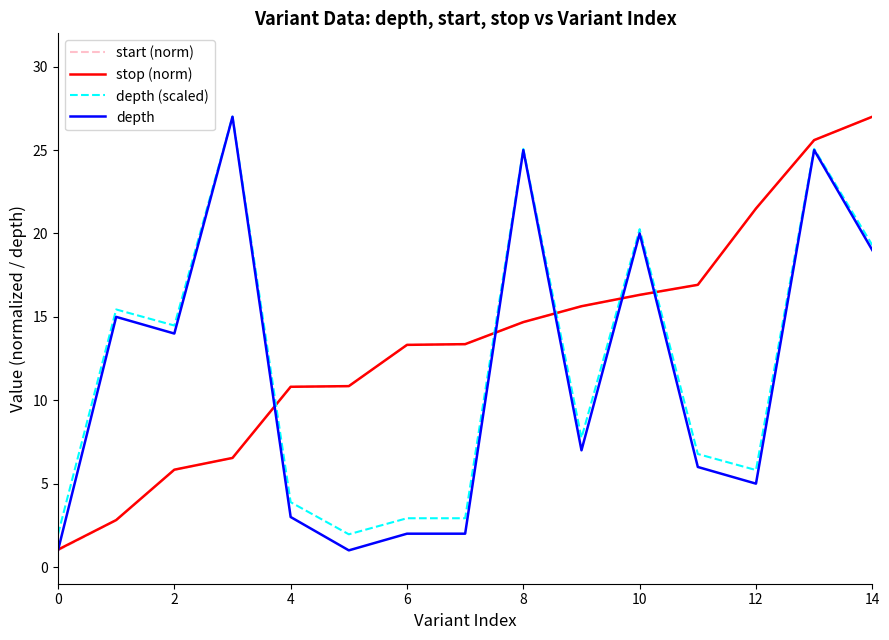

Count the number of categories in the chart.

15